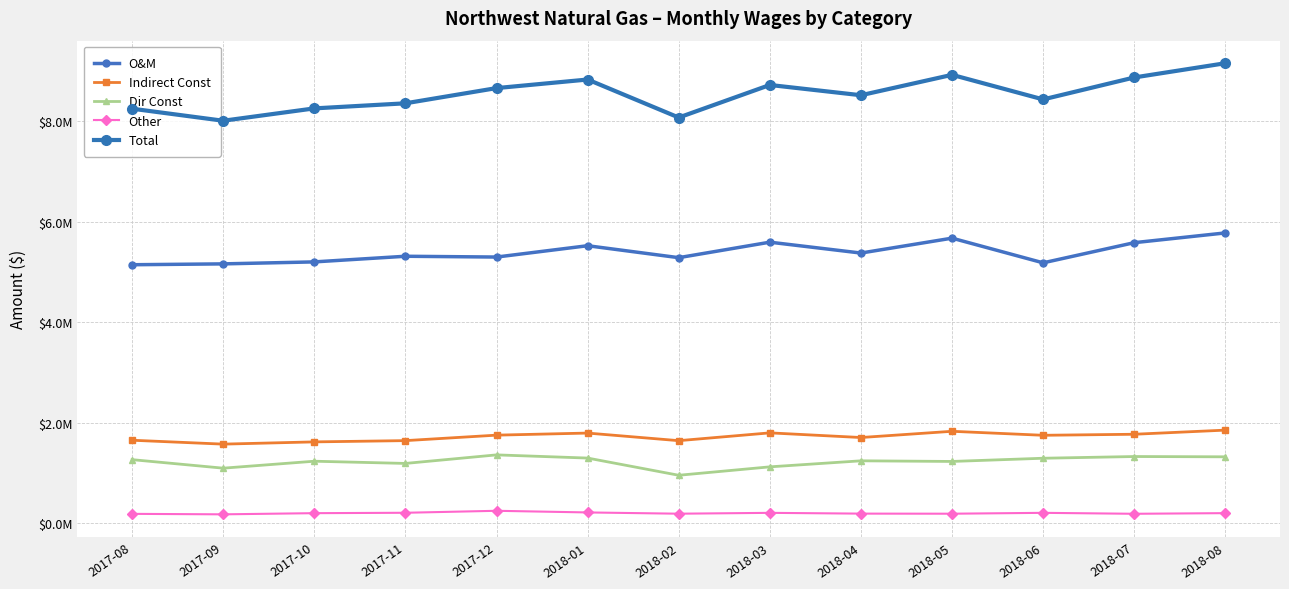

Rank the series by their maximum value, from highest to lowest.

Total, O&M, Indirect Const, Dir Const, Other